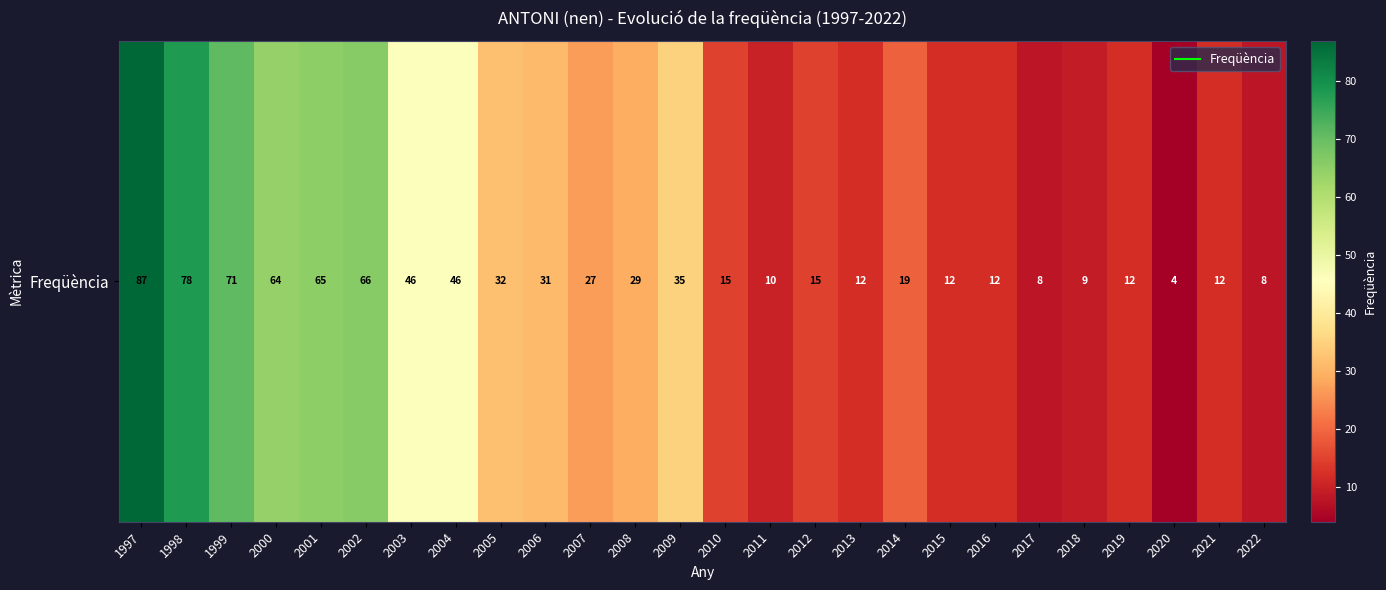

Read the value at 2002, to the nearest 5.

65